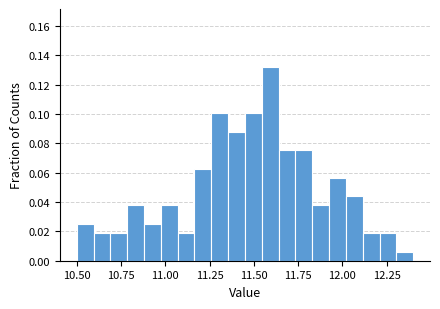

Read against the x-axis, roughly where is the centre of the tallest bar?

11.60